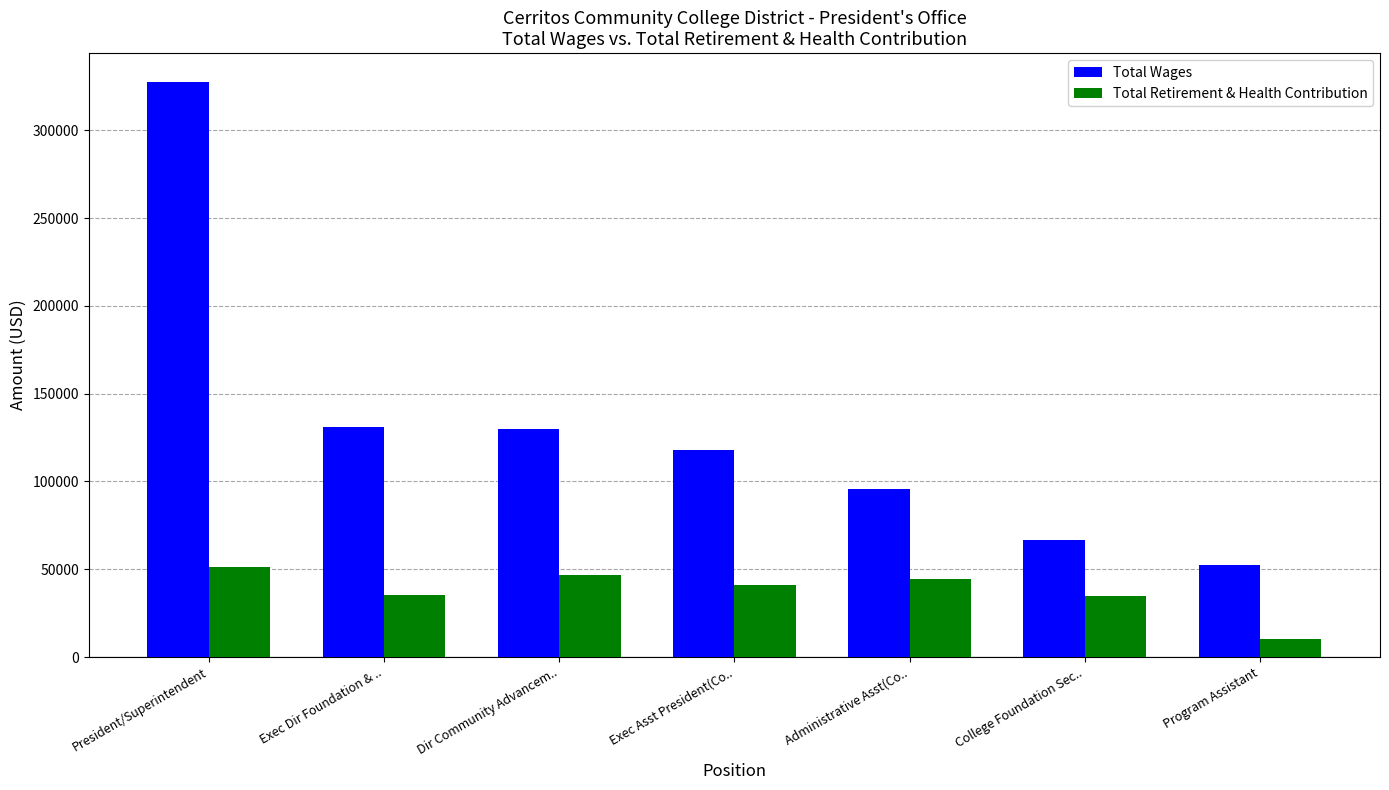

How many series are shown in this chart?

2